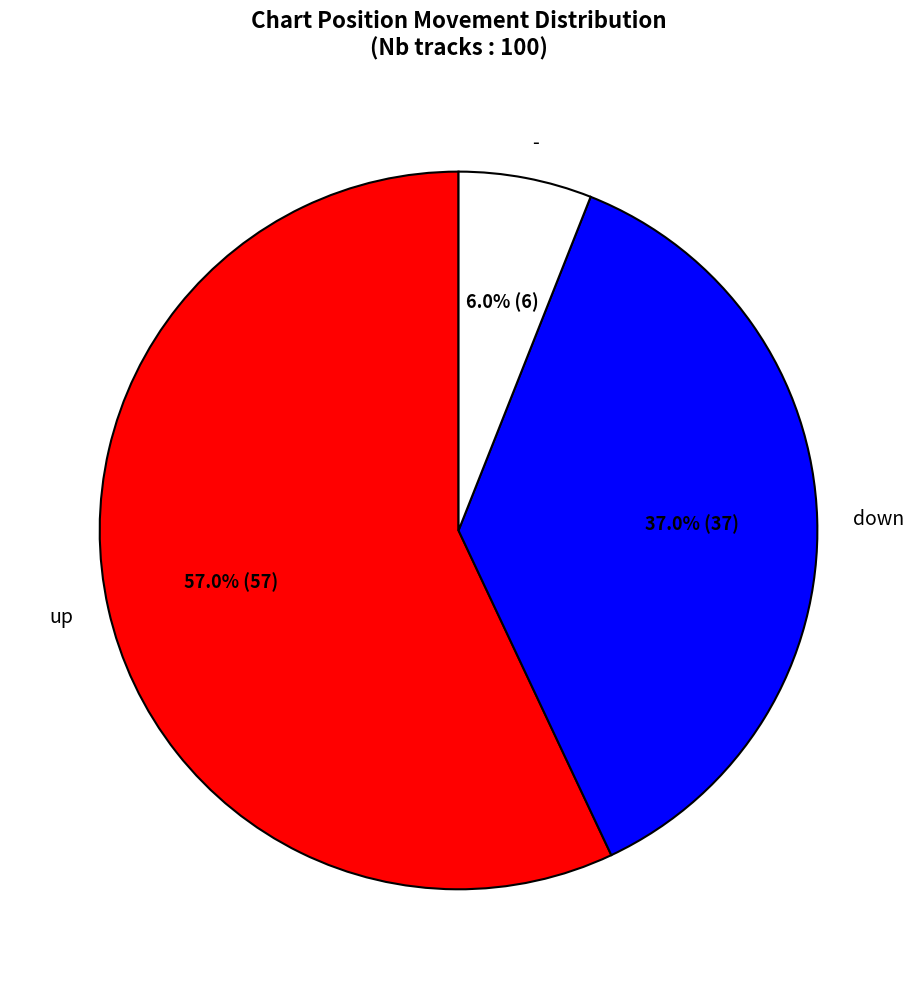

The down slice represents 37% of the pie. True or false?

True